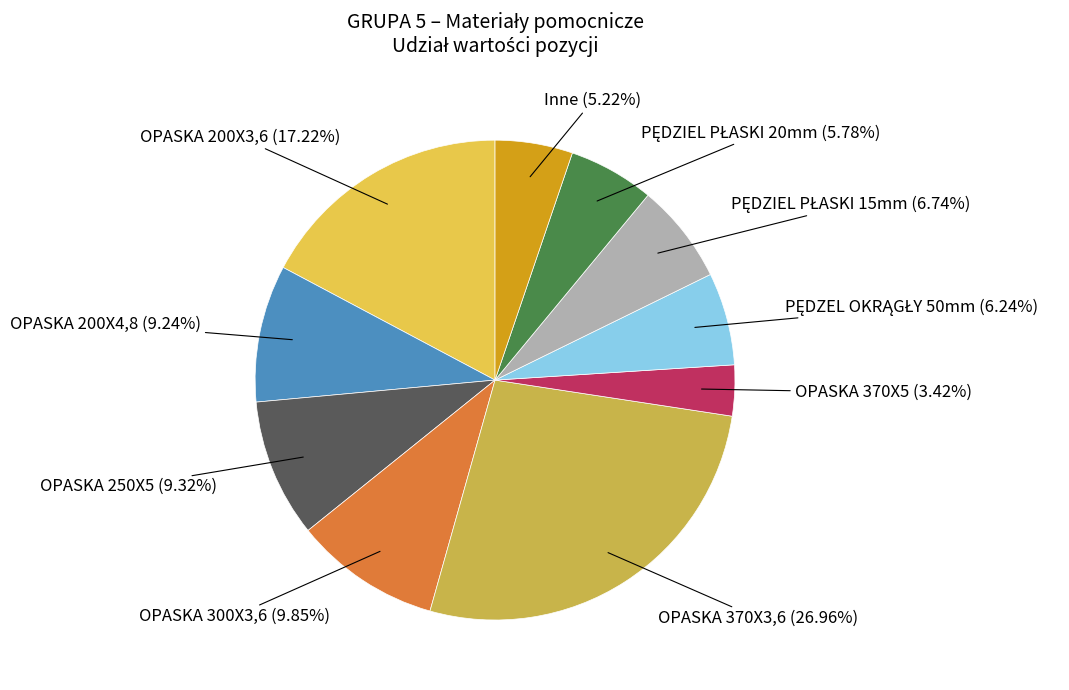

Which slice is the largest?

OPASKA 370X3,6